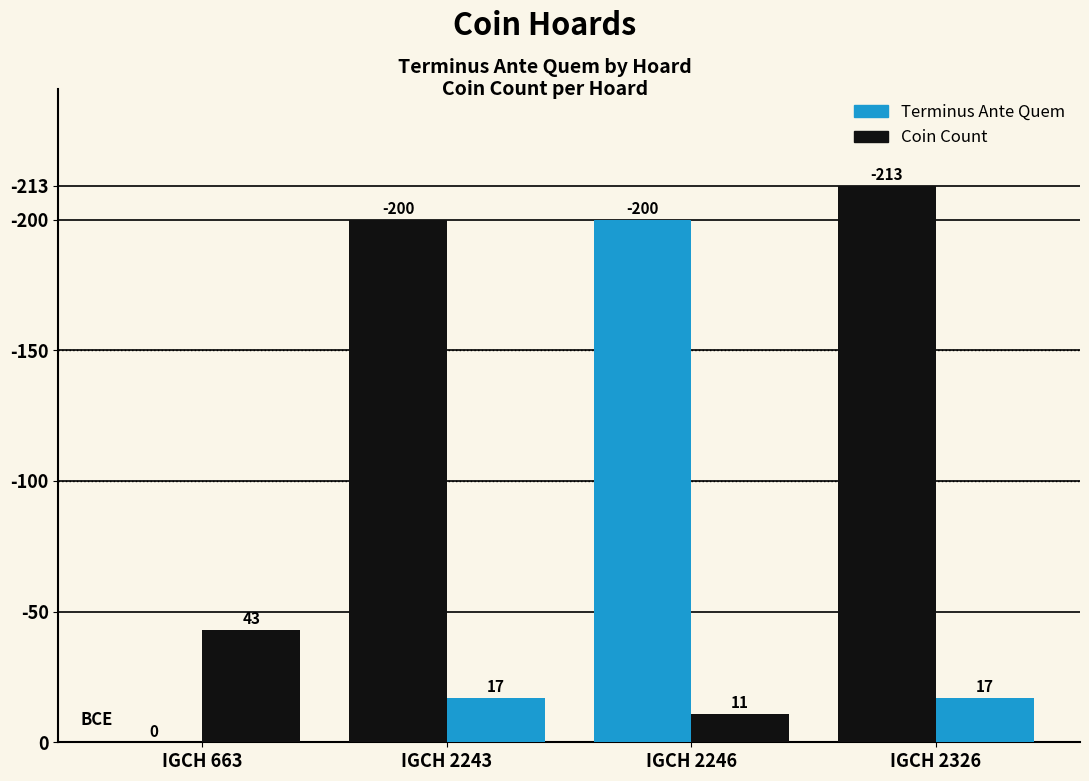

Is it true that Coin Count equals 43 at IGCH 663?

True